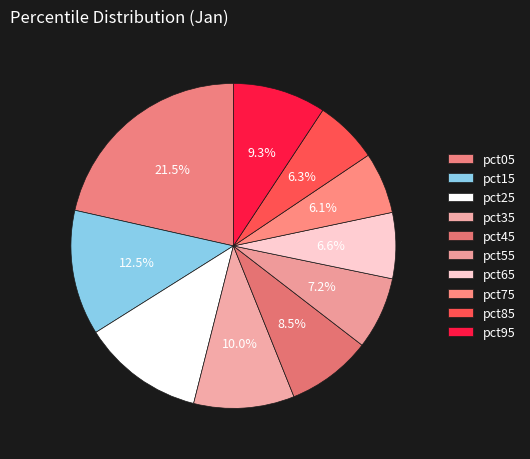

How many slices are in this pie chart?

10